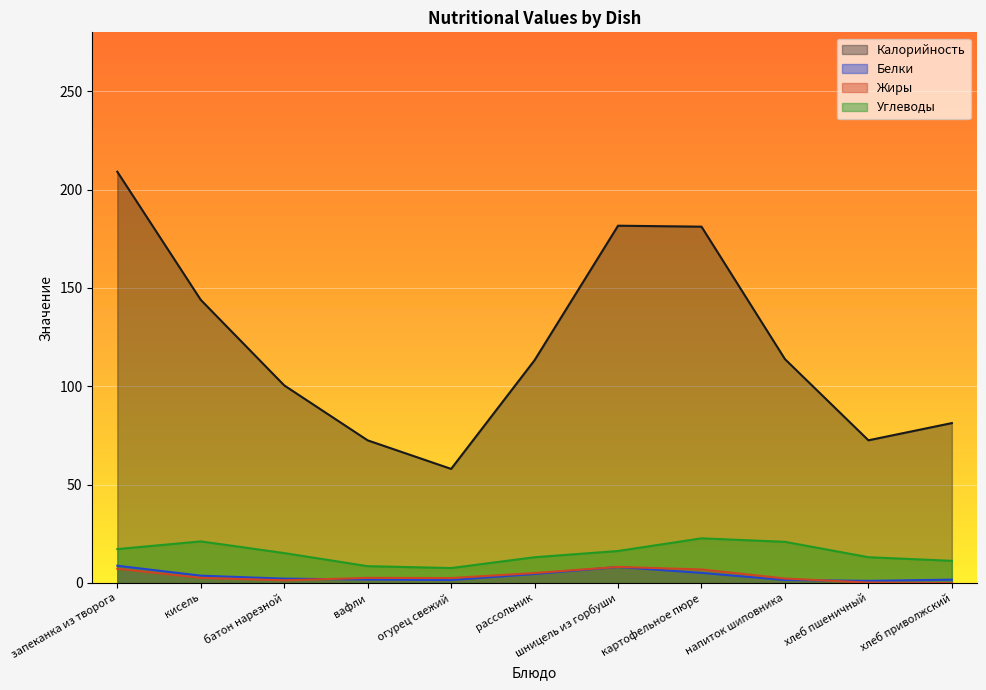

What is the total value across all series at рассольник?

136.1